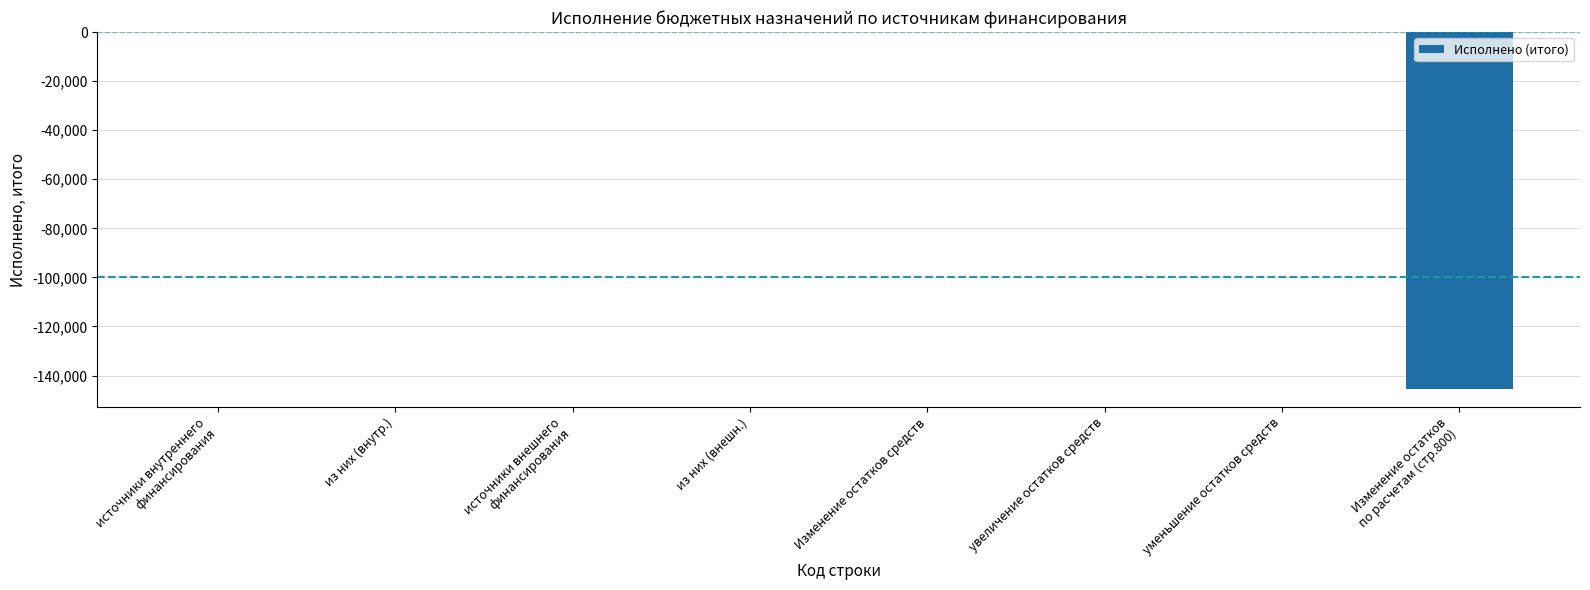

The value at Изменение остатков средств is 0.0. True or false?

True